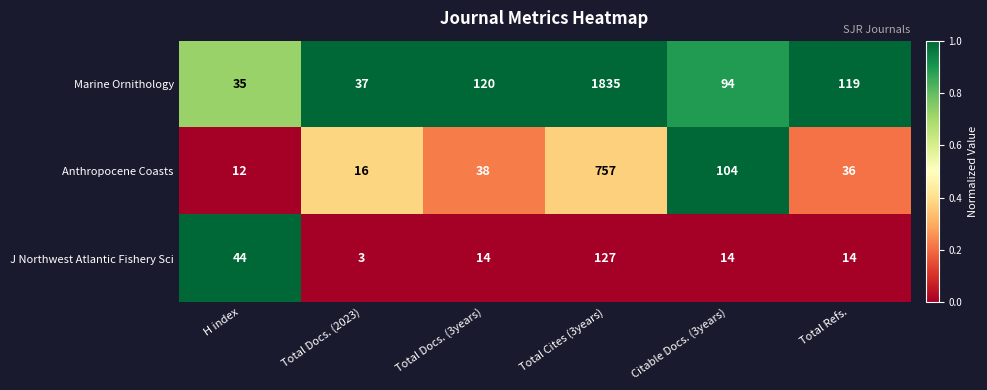

Reading left to right, list all the values displayed in this chart.

Marine Ornithology: H index=35	Total Docs. (2023)=37	Total Docs. (3years)=120	Total Cites (3years)=1835	Citable Docs. (3years)=94	Total Refs.=119
Anthropocene Coasts: H index=12	Total Docs. (2023)=16	Total Docs. (3years)=38	Total Cites (3years)=757	Citable Docs. (3years)=104	Total Refs.=36
J Northwest Atlantic Fishery Sci: H index=44	Total Docs. (2023)=3	Total Docs. (3years)=14	Total Cites (3years)=127	Citable Docs. (3years)=14	Total Refs.=14